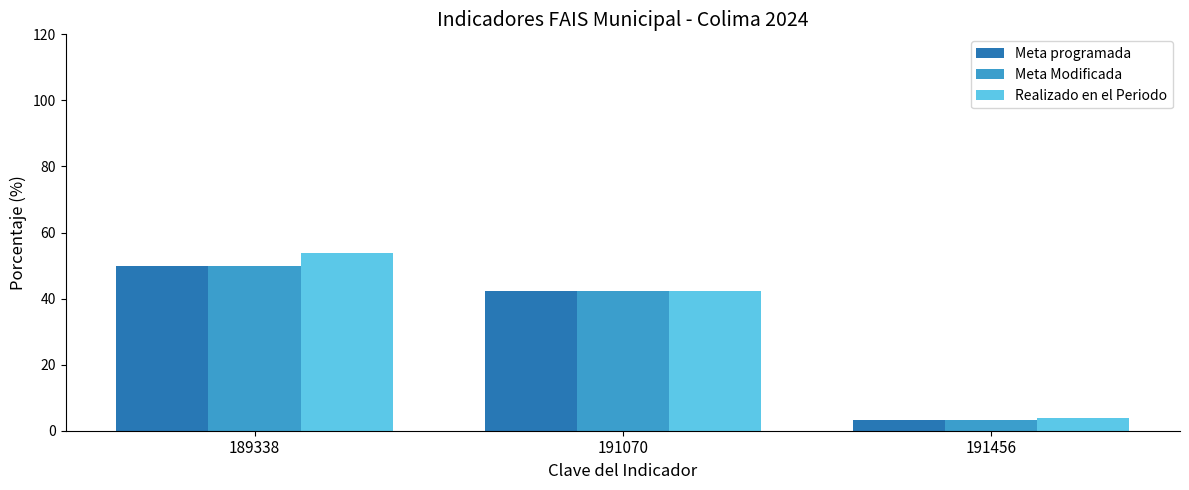

What is the spread (max minus min) of values at 189338?

3.8